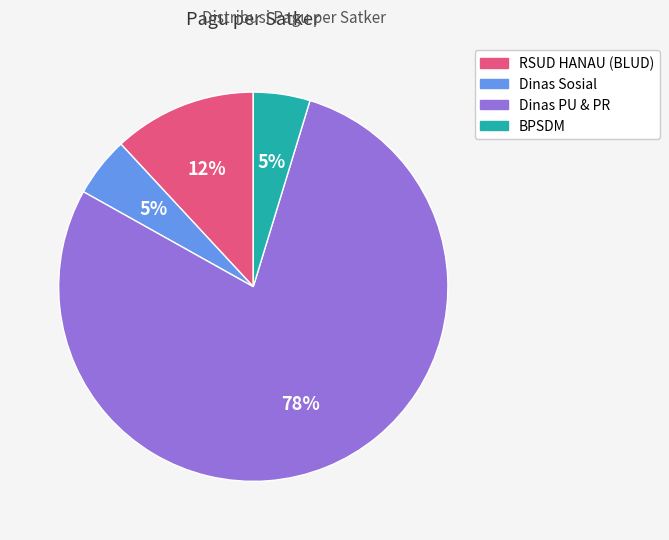

To the nearest percent, what is the average slice percentage?

25%